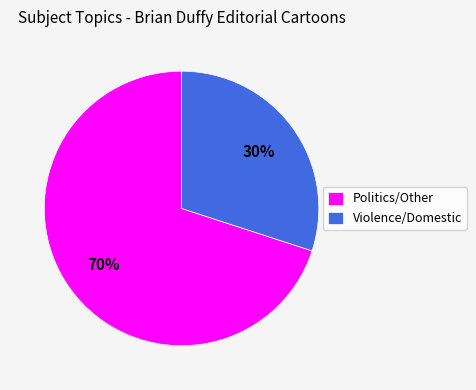

Combined, do Politics/Other and Violence/Domestic account for over 50%?

Yes